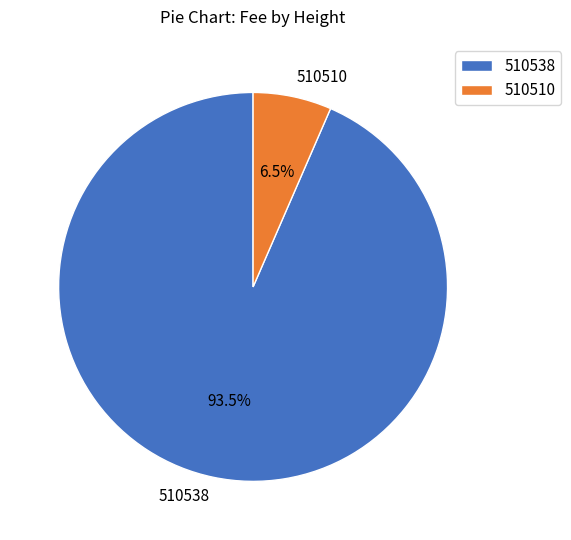

To the nearest percent, what is the combined percentage of 510538 and 510510?

100%